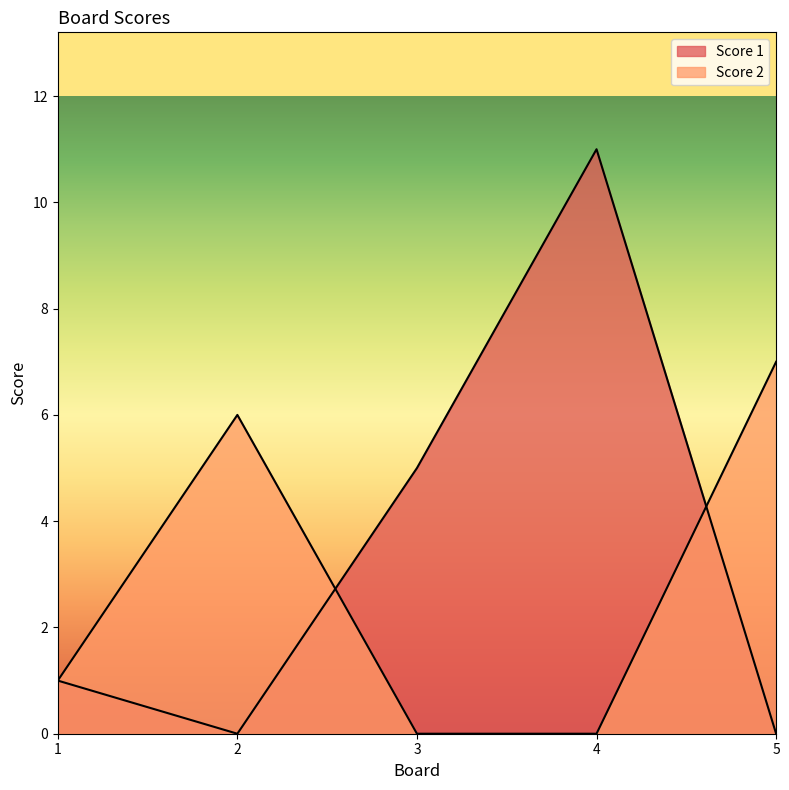

True or false: Score 1 and Score 2 cross at least once.

True